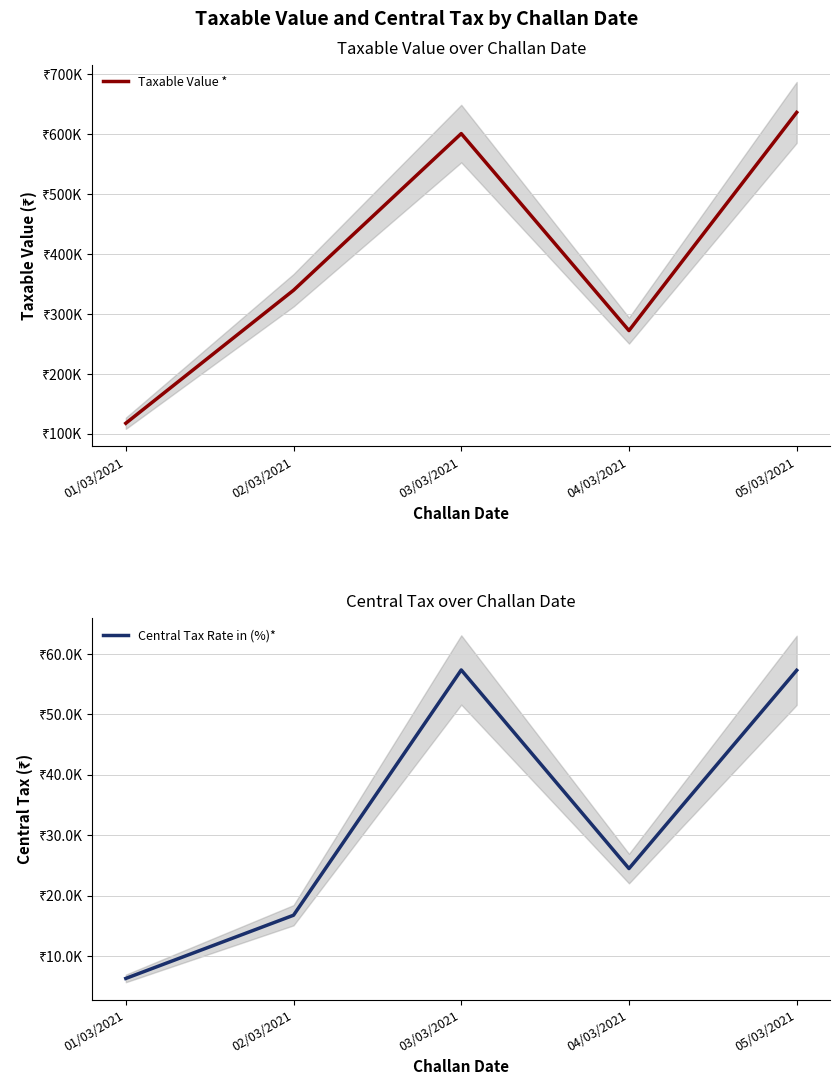

At which category does Central Tax Rate in (%)* reach its first local peak?

03/03/2021